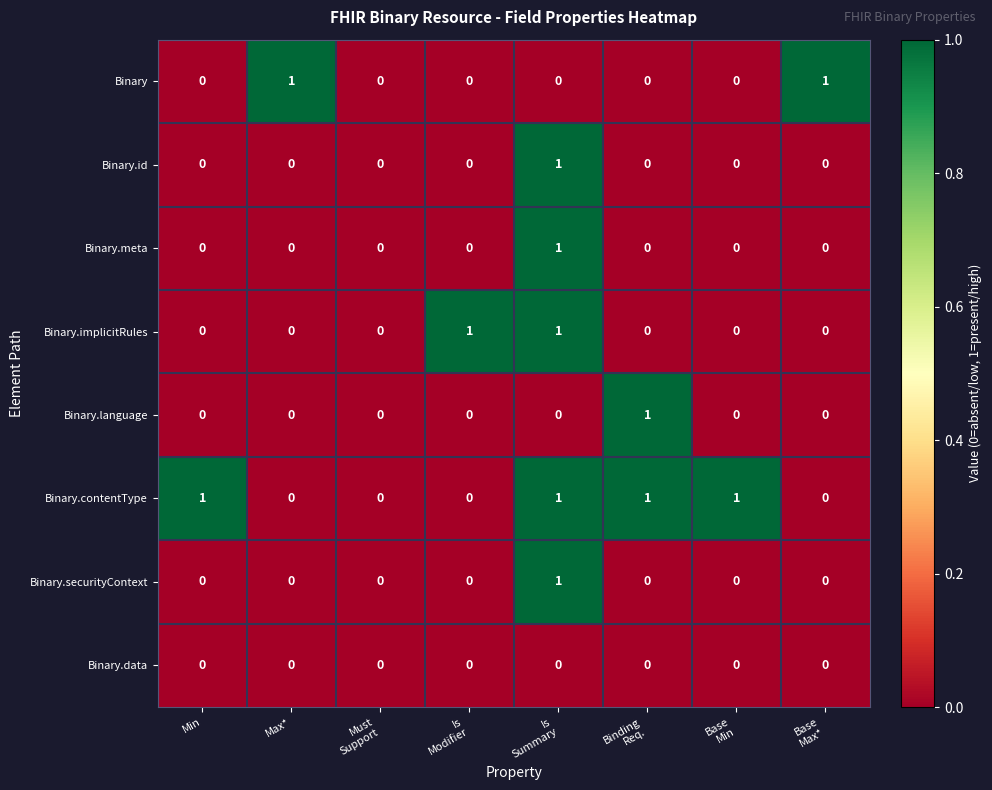

What is the total value across all series at Max*?

1